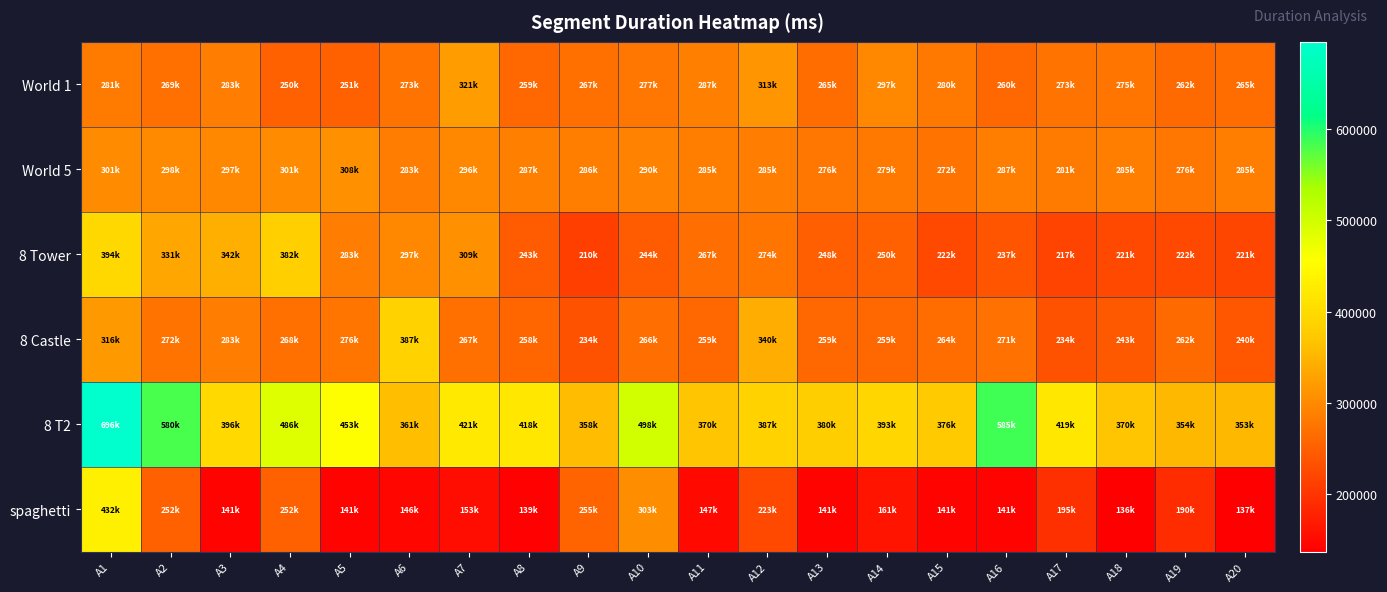

Reading left to right, list all the values displayed in this chart.

World 1: A1=281745	A2=269096	A3=283921	A4=250641	A5=251330	A6=273441	A7=321278	A8=259627	A9=267817	A10=277897	A11=287392	A12=313409	A13=265089	A14=297683	A15=280665	A16=260824	A17=273971	A18=275497	A19=262370	A20=265089
World 5: A1=301409	A2=298417	A3=297000	A4=301727	A5=308272	A6=283738	A7=296295	A8=287710	A9=286959	A10=290830	A11=285310	A12=285040	A13=276401	A14=279089	A15=272464	A16=287096	A17=281912	A18=285240	A19=276639	A20=285534
8 Tower: A1=394519	A2=331393	A3=342249	A4=382689	A5=283777	A6=297528	A7=309065	A8=243737	A9=210784	A10=244623	A11=267117	A12=274218	A13=248521	A14=250528	A15=222039	A16=237320	A17=217245	A18=221794	A19=222620	A20=221225
8 Castle: A1=316625	A2=272537	A3=283425	A4=268545	A5=276049	A6=387129	A7=267632	A8=258839	A9=234417	A10=266048	A11=259481	A12=340303	A13=259103	A14=259315	A15=264440	A16=271003	A17=234186	A18=243027	A19=262867	A20=240514
8 T2: A1=696057	A2=580472	A3=396897	A4=486351	A5=453880	A6=361464	A7=421343	A8=418472	A9=358960	A10=498424	A11=370296	A12=387272	A13=380011	A14=393527	A15=376847	A16=585218	A17=419911	A18=370288	A19=354877	A20=353483
spaghetti: A1=432595	A2=252048	A3=141339	A4=252048	A5=141339	A6=146016	A7=153249	A8=139456	A9=255784	A10=303176	A11=147392	A12=223472	A13=141336	A14=161638	A15=141249	A16=141448	A17=195359	A18=136429	A19=190518	A20=137280